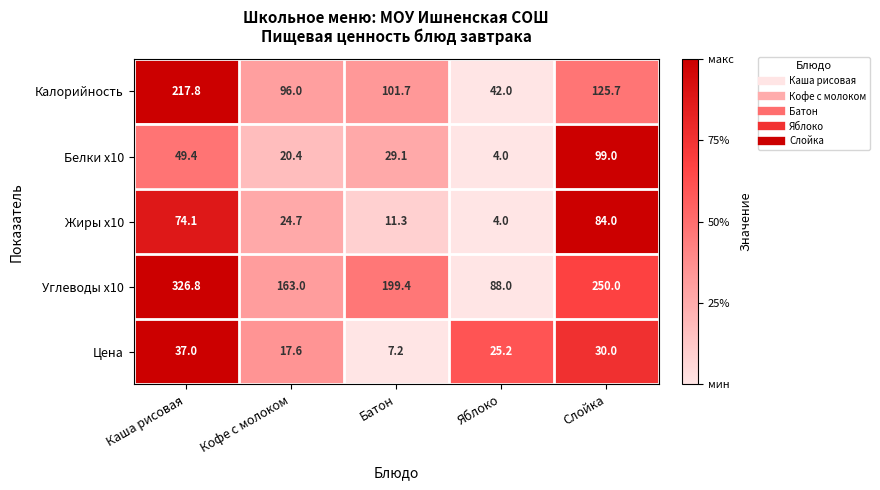

What is the spread (max minus min) of values at Батон?

192.2